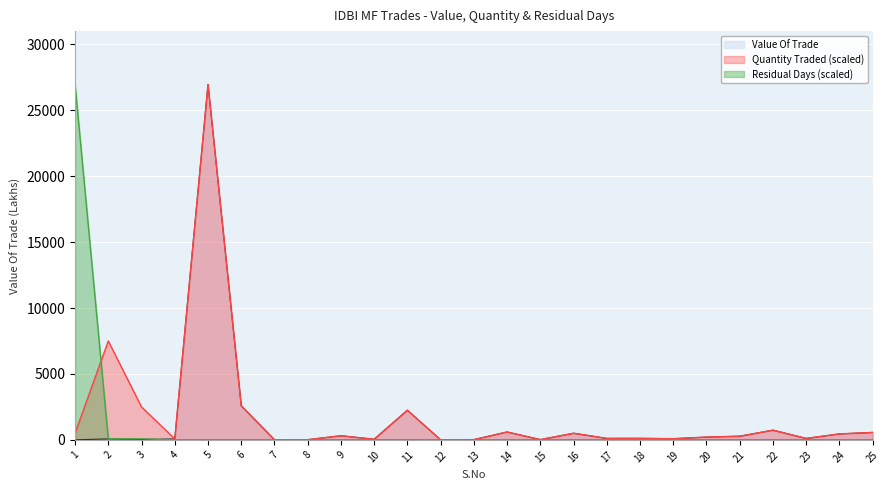

Between which two adjacent categories do Quantity Traded and Value Of Trade first intersect?

3 and 4